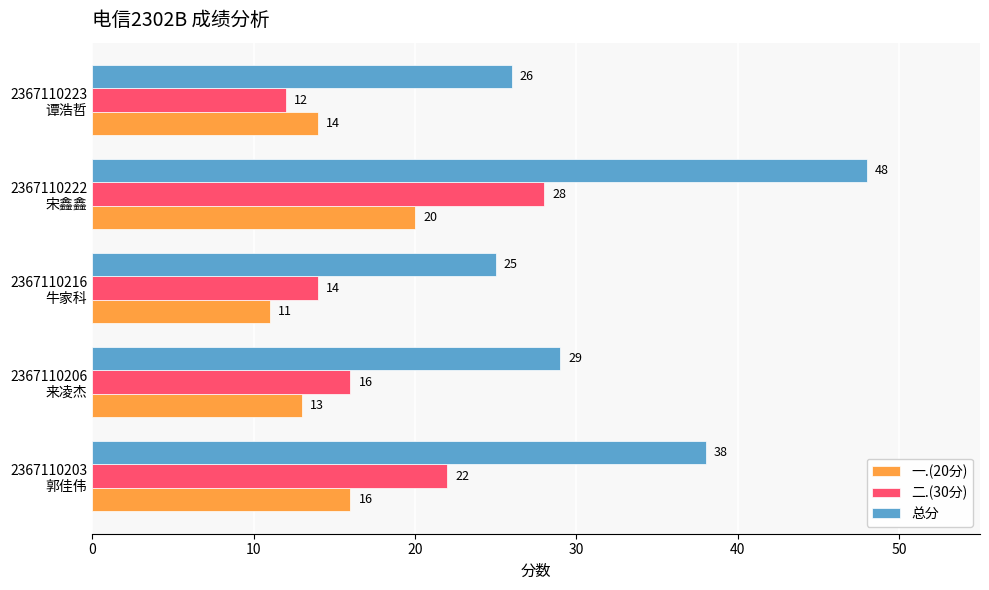

What is the difference between the maximum and minimum values in the 总分 series?

23